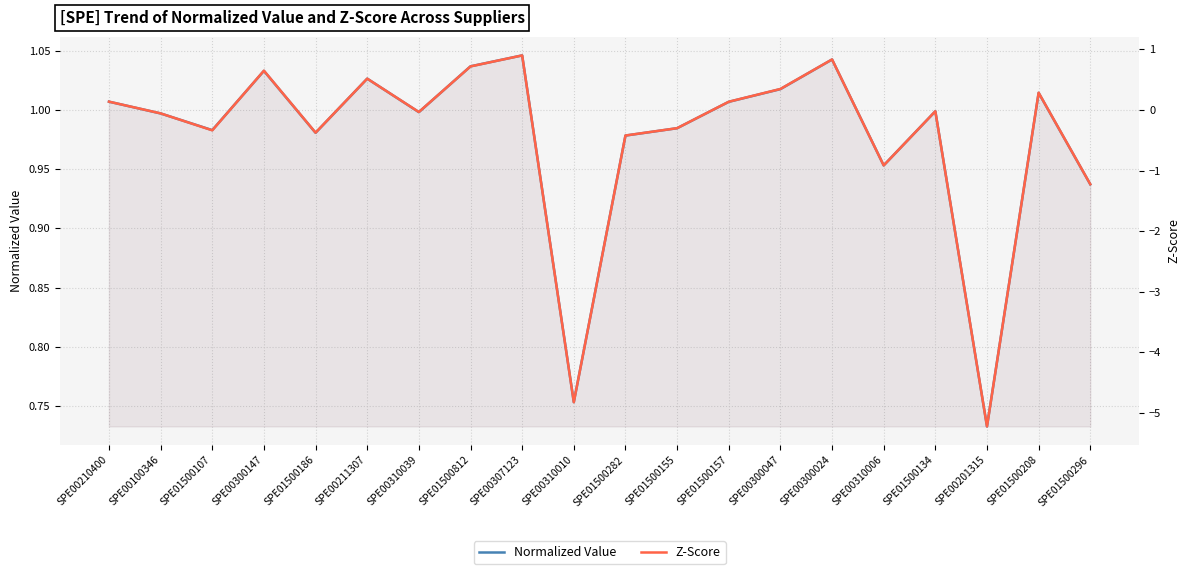

Reading left to right, what are all the values shown in this chart?

Normalized Value: SPE00210400=1.0	SPE00100346=1.0	SPE01500107=1.0	SPE00300147=1.0	SPE01500186=1.0	SPE00211307=1.0	SPE00310039=1.0	SPE01500812=1.0	SPE00307123=1.0	SPE00310010=0.8	SPE01500282=1.0	SPE01500155=1.0	SPE01500157=1.0	SPE00300047=1.0	SPE00300024=1.0	SPE00310006=1.0	SPE01500134=1.0	SPE00201315=0.7	SPE01500208=1.0	SPE01500296=0.9
Z-Score: SPE00210400=0.1	SPE00100346=-0.1	SPE01500107=-0.3	SPE00300147=0.6	SPE01500186=-0.4	SPE00211307=0.5	SPE00310039=-0.0	SPE01500812=0.7	SPE00307123=0.9	SPE00310010=-4.8	SPE01500282=-0.4	SPE01500155=-0.3	SPE01500157=0.1	SPE00300047=0.3	SPE00300024=0.8	SPE00310006=-0.9	SPE01500134=-0.0	SPE00201315=-5.2	SPE01500208=0.3	SPE01500296=-1.2